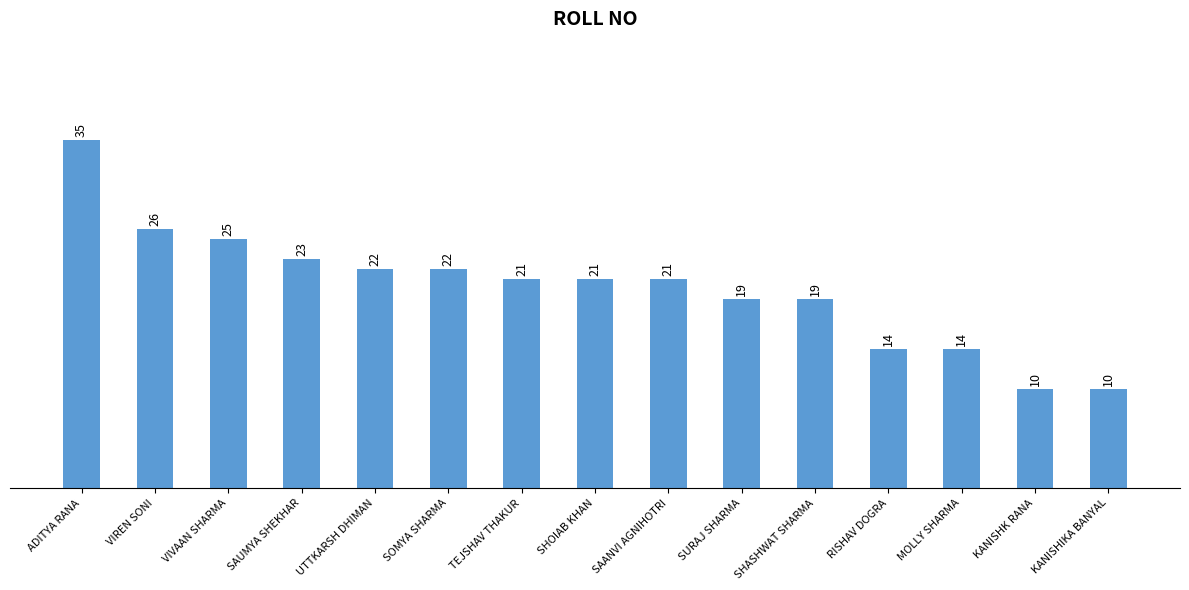

Reading left to right, transcribe all the data shown in this chart.

35	26	25	23	22	22	21	21	21	19	19	14	14	10	10